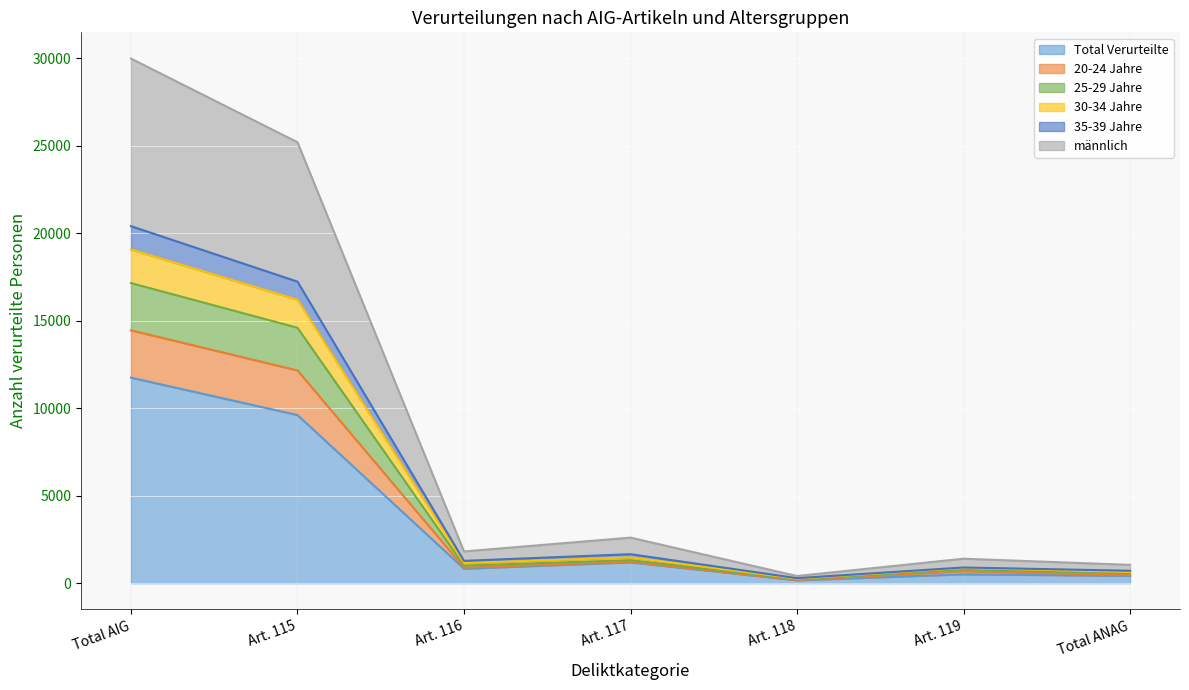

The value of Total Verurteilte at Total AIG is 11749. True or false?

True